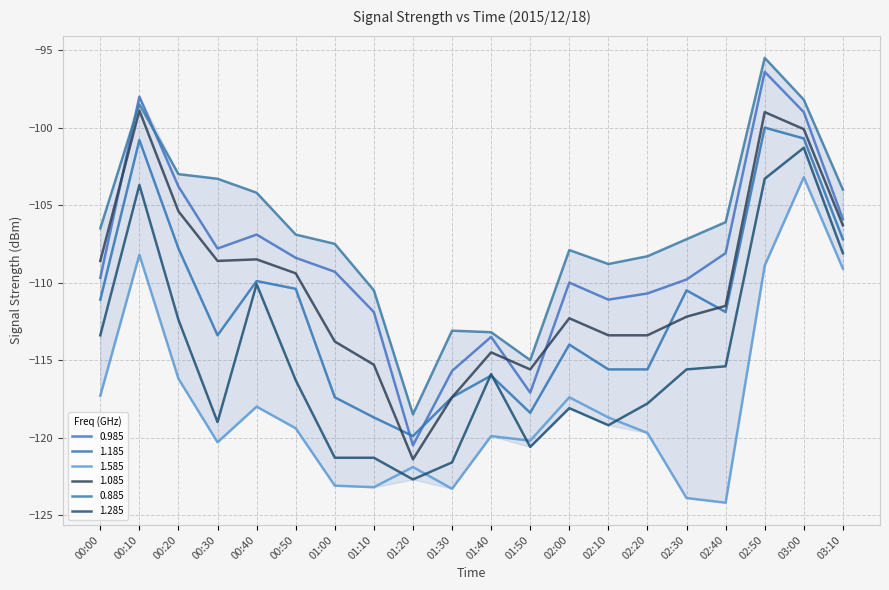

What is the spread (max minus min) of values at 01:20?

4.2